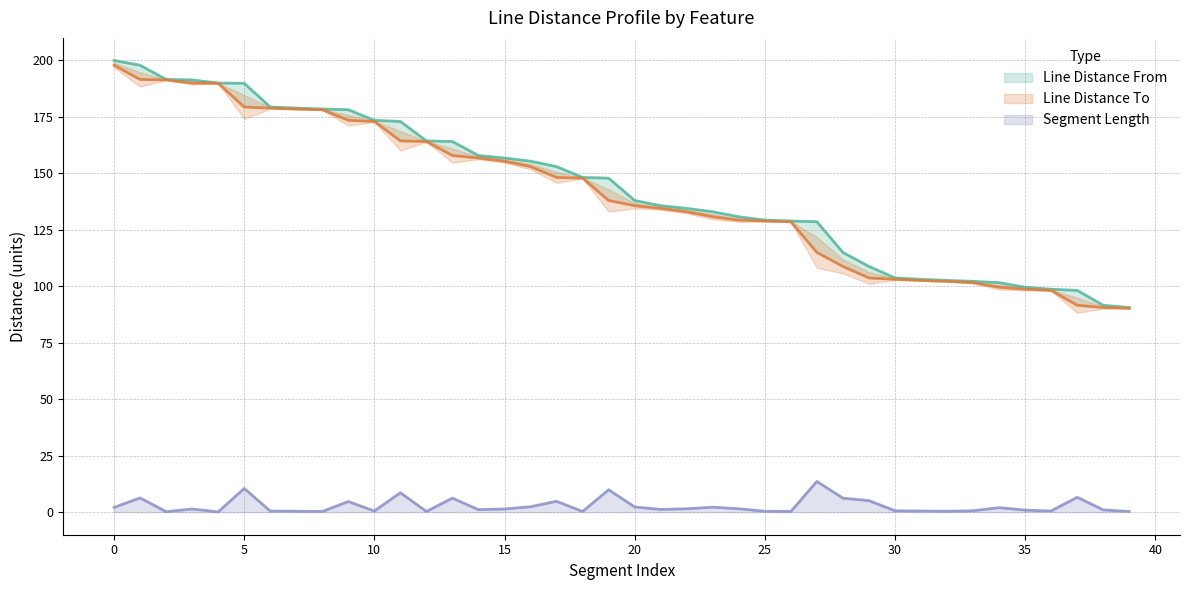

Rank the series by their maximum value, from lowest to highest.

Segment Length, Line Distance To, Line Distance From